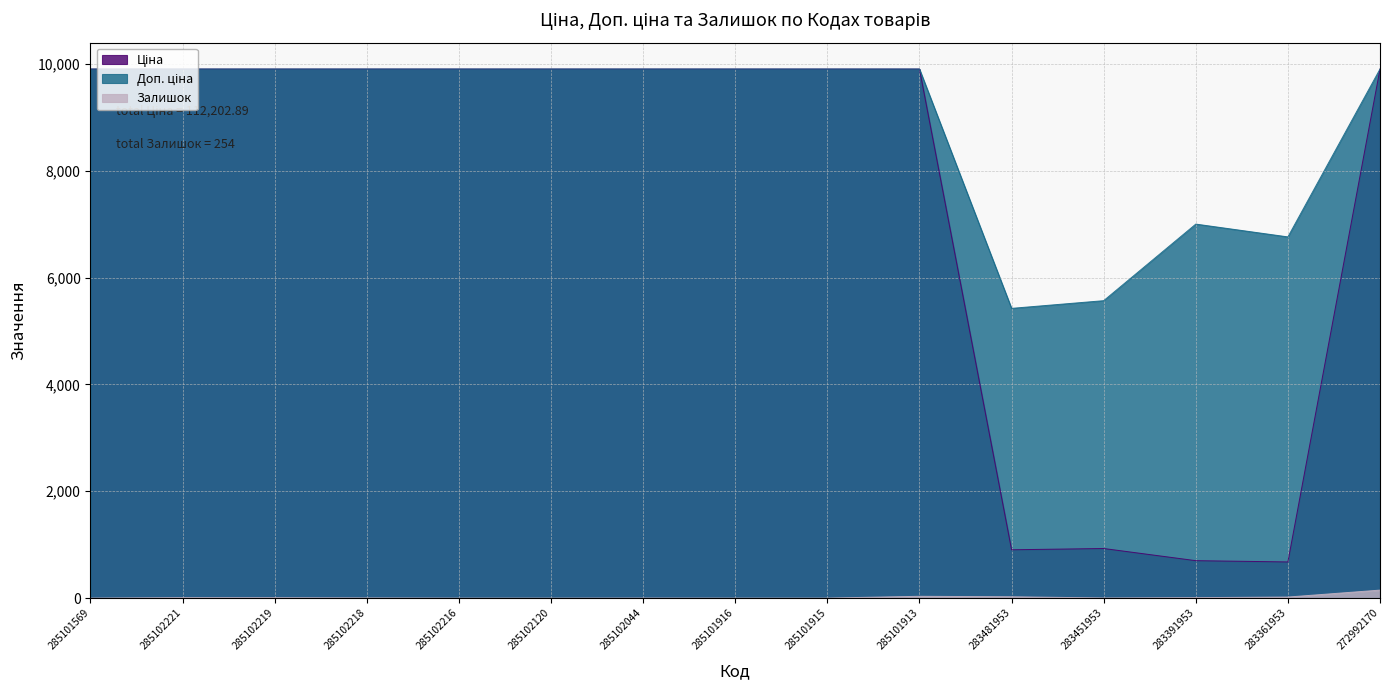

Which has a higher value, 285102120 or 285101913?

285102120